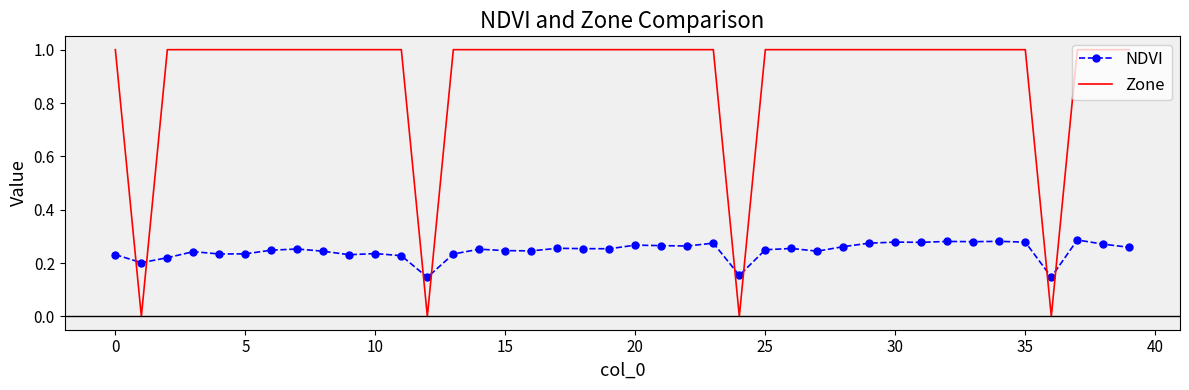

Which series has the largest total across all categories?

Zone